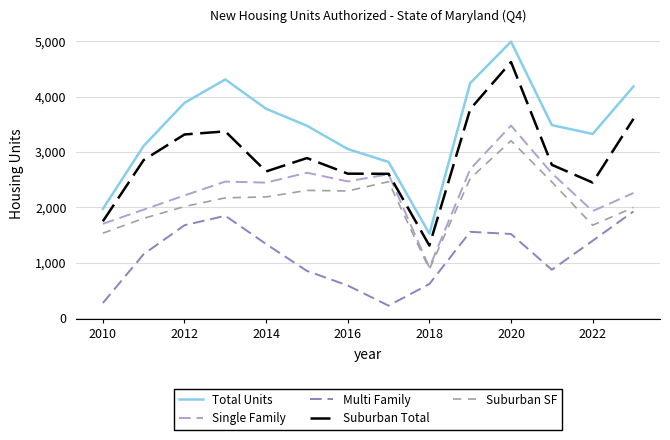

Which series has the largest total across all categories?

Total Units